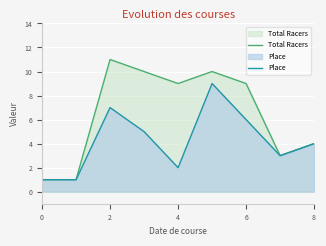

True or false: Total Racers has more than 0 points higher than both neighbors.

True